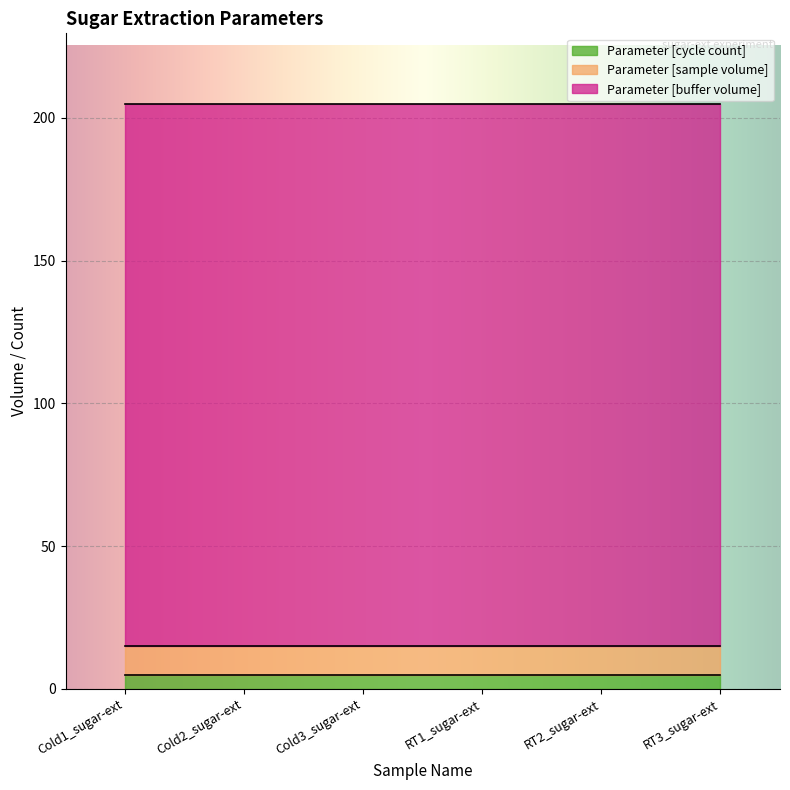

At which category is the sum across all series the highest?

Cold1_sugar-ext